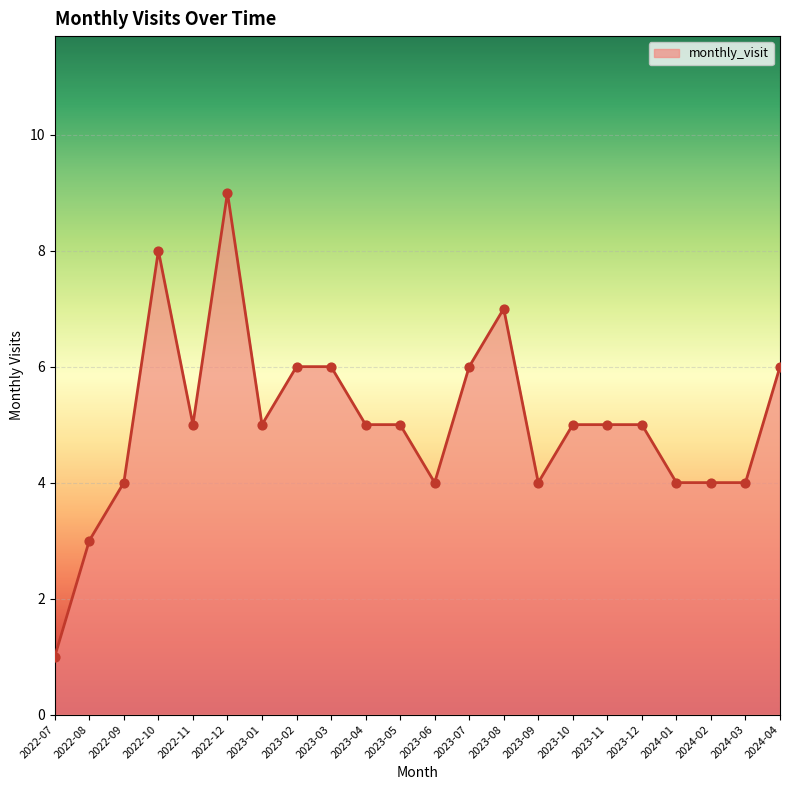

What is the change in value from 2023-03 to 2023-10?

-1